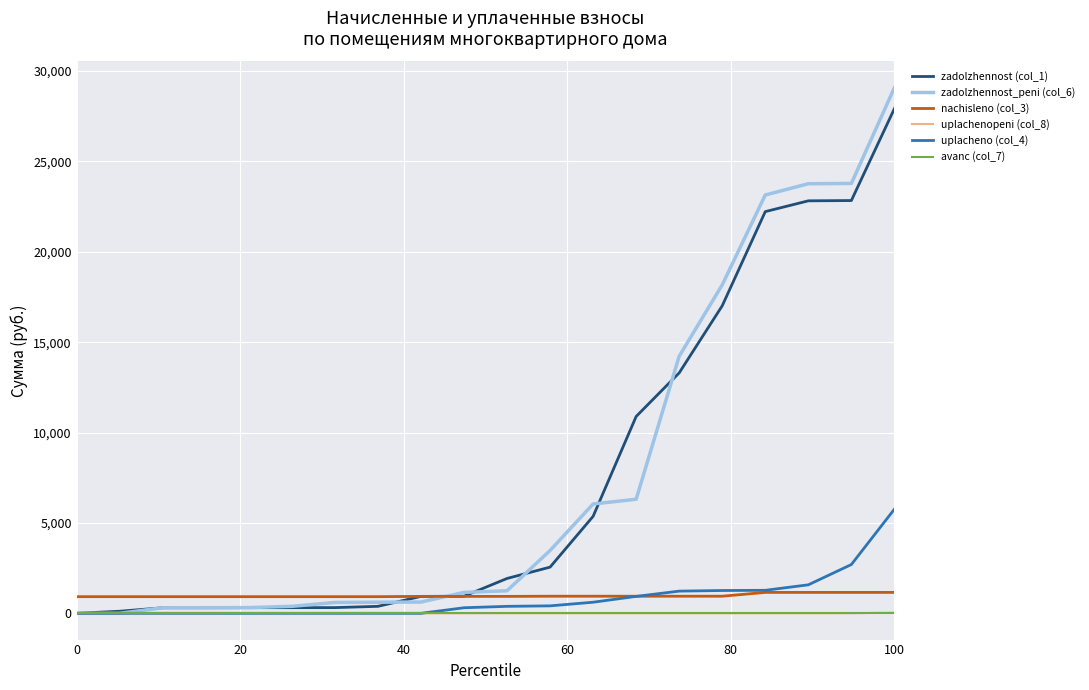

At how many categories does at least one series exceed 27899?

1